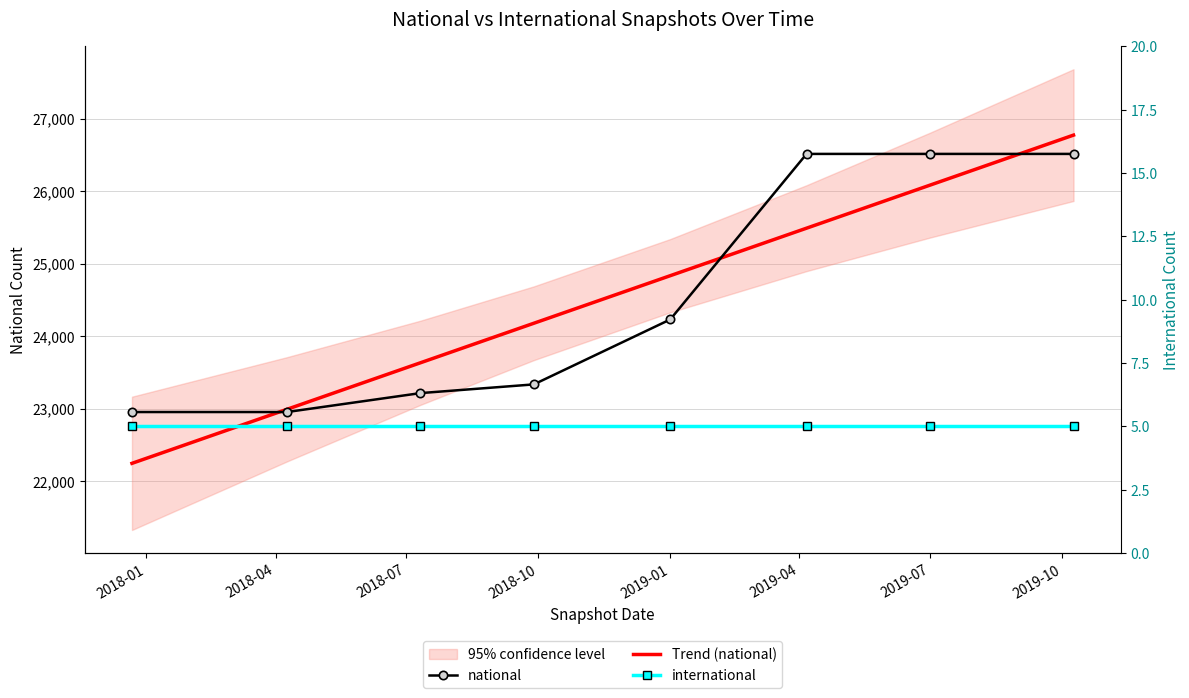

Which series has the largest range (max minus min)?

Trend (national)